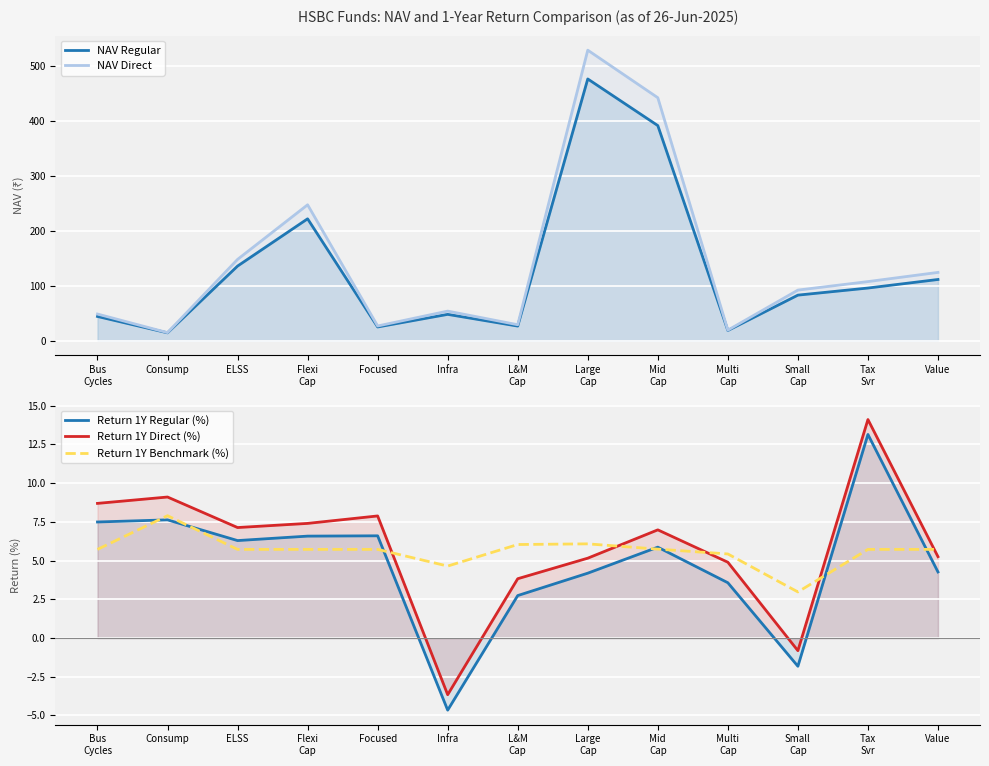

What are all the series names shown in the legend?

NAV Regular, NAV Direct, Return 1Y Regular (%), Return 1Y Direct (%), Return 1Y Benchmark (%)